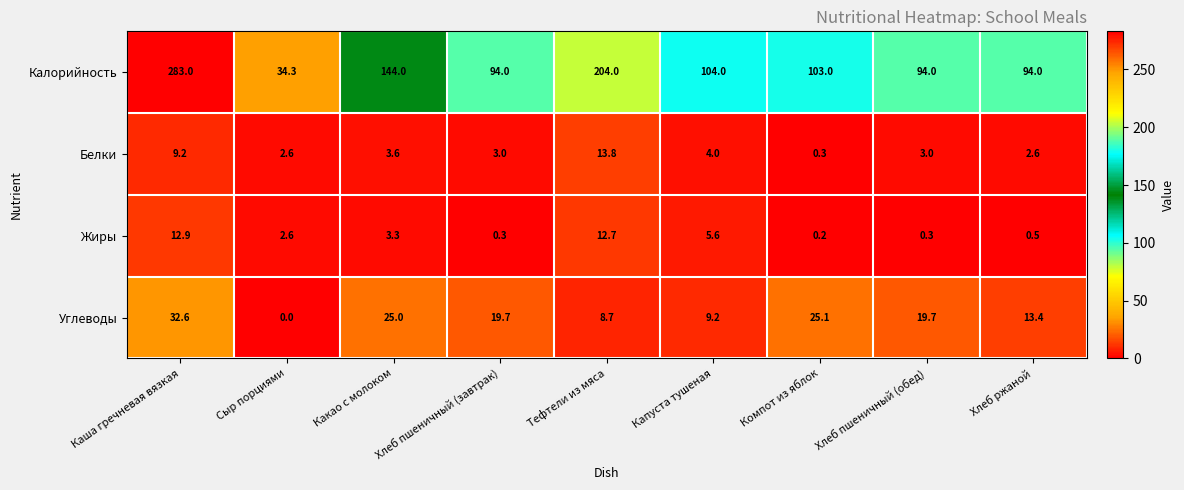

List the series in order of their peak value, highest first.

Калорийность, Углеводы, Белки, Жиры